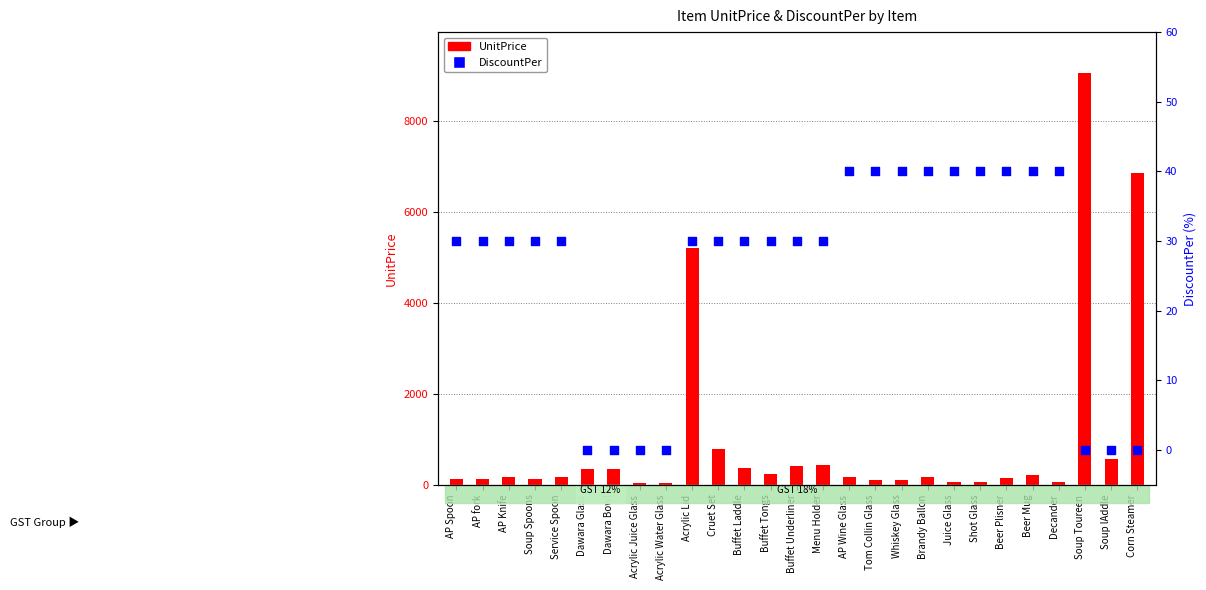

At how many categories does at least one series exceed 4671?

3